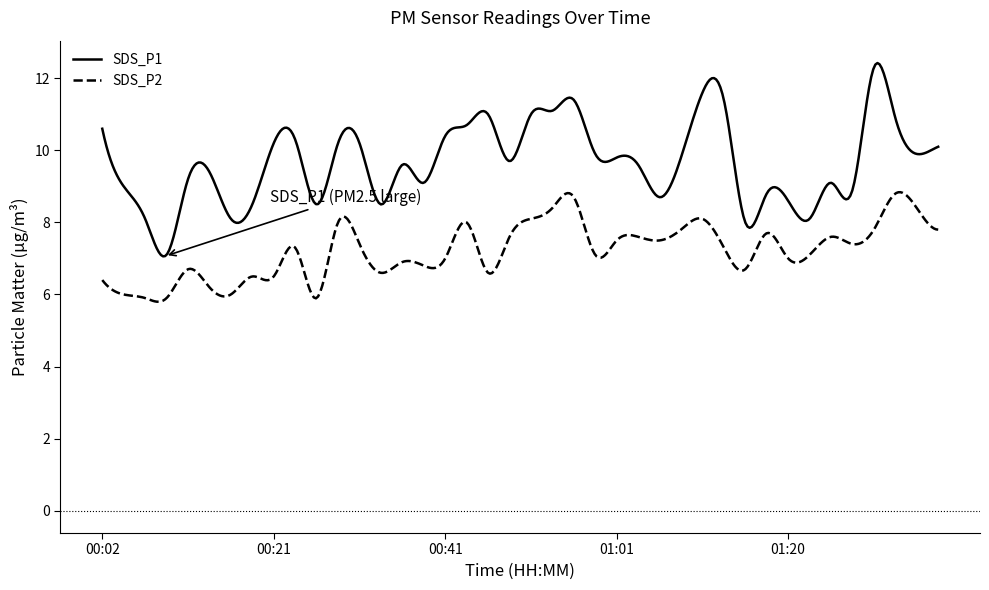

In SDS_P1, how many points are higher than both neighbors (excluding endpoints)?

12